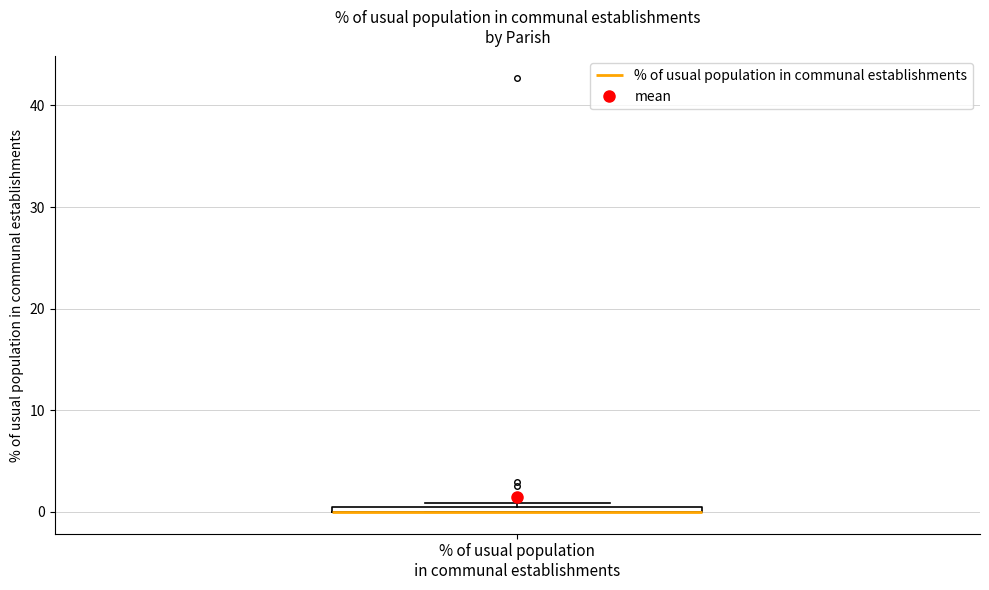

Where is the lower edge of the box for % of usual population in communal establishments on the y-axis? The values are not printed on the chart, so give them approximately, as read against the axis.

0